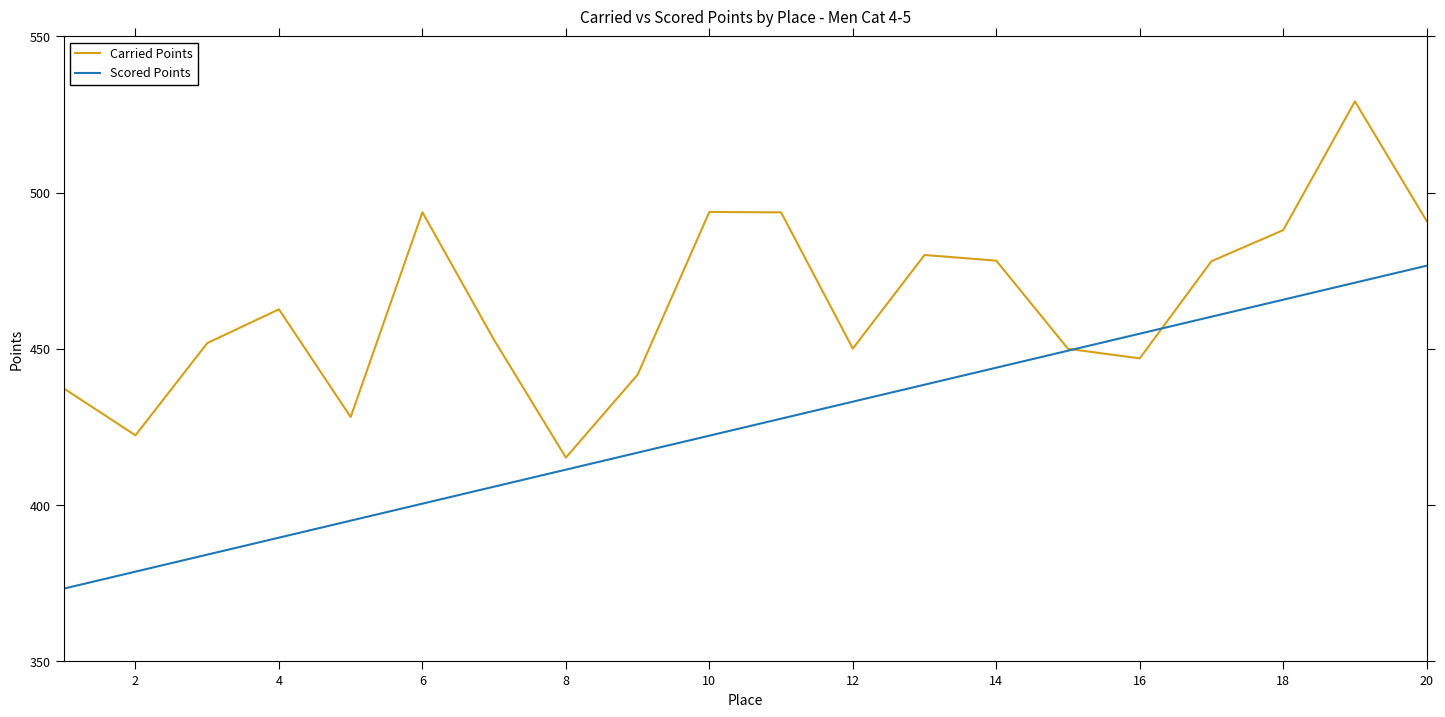

True or false: Scored Points and Carried Points intersect in this chart.

True